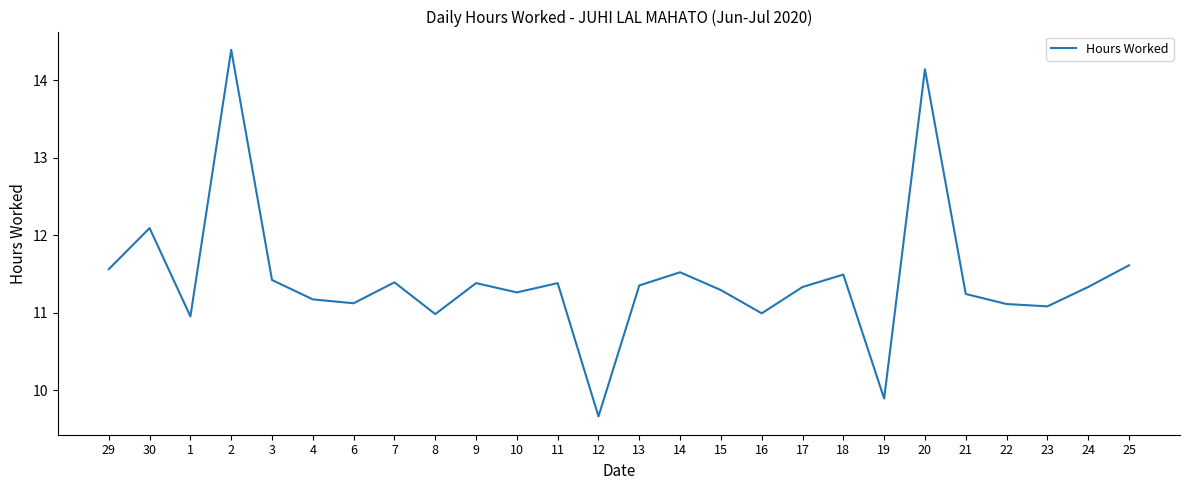

What position from the right is 30?

25